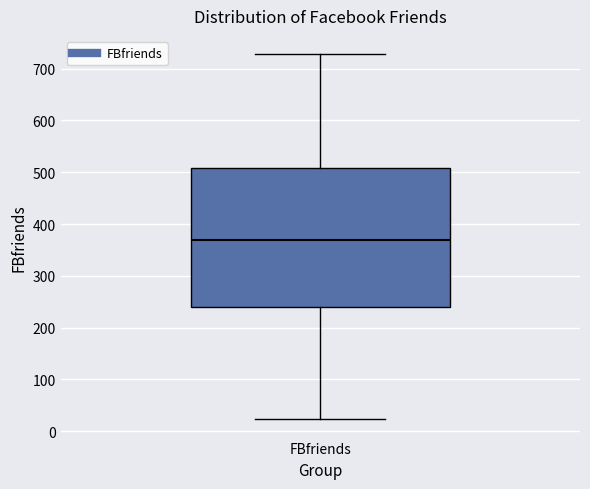

Read this box plot against the y-axis: the position of the median line, the range covered by the box, and the ends of both whiskers. The values are not printed on the chart, so give them approximately, as read against the axis.

median 370, box 240 to 510, whiskers 20 to 730